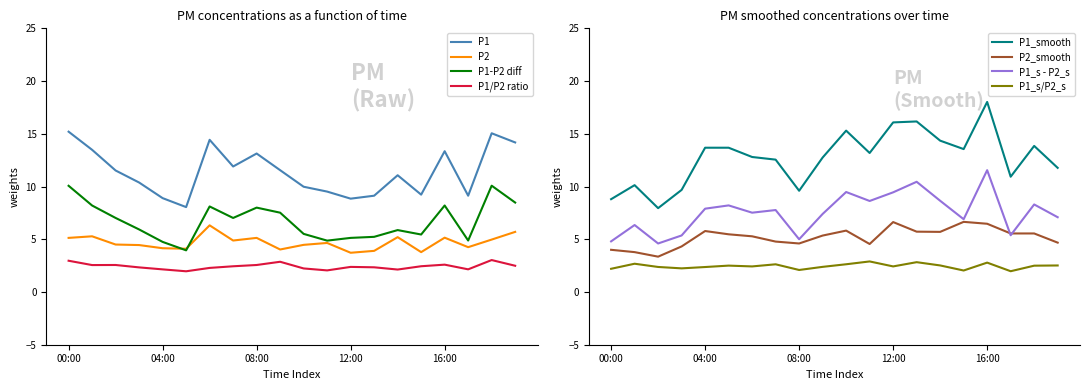

What is the value of the P2_smooth point at the 16th from the left?

6.7